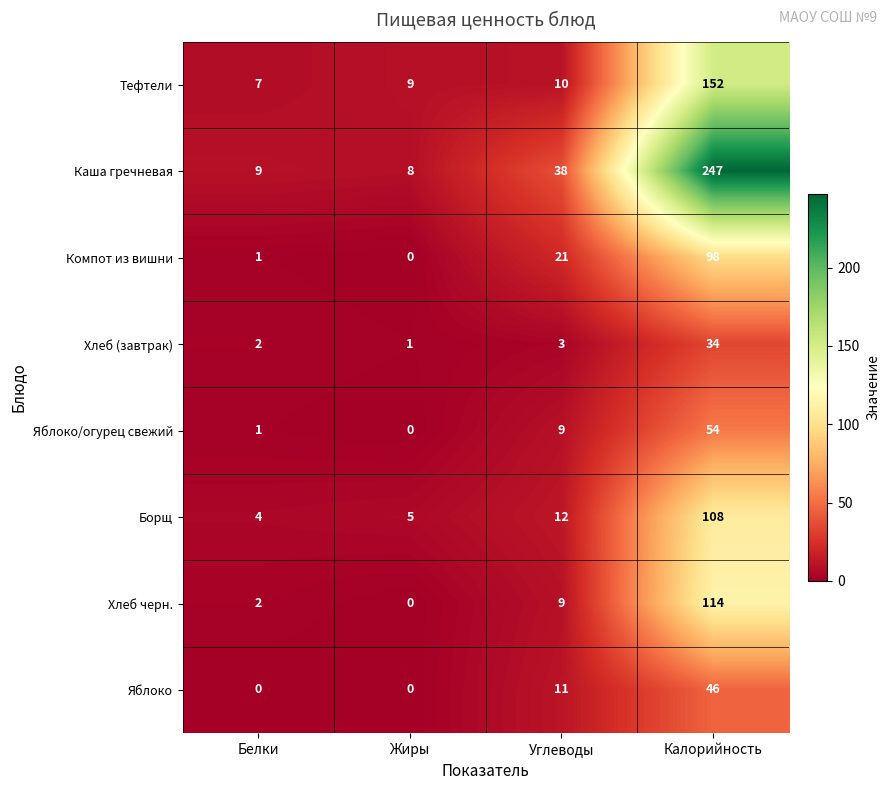

Which series has the largest total across all categories?

Каша гречневая